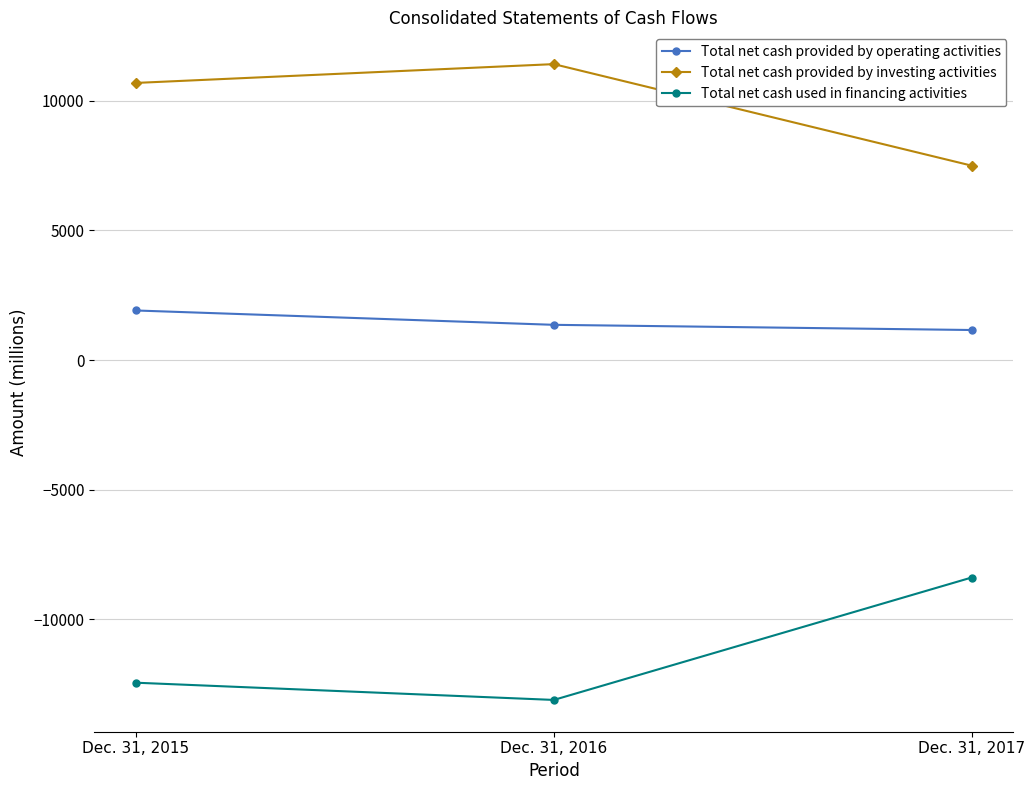

Rank the categories by Total net cash provided by investing activities value from lowest to highest.

Dec. 31, 2017, Dec. 31, 2015, Dec. 31, 2016